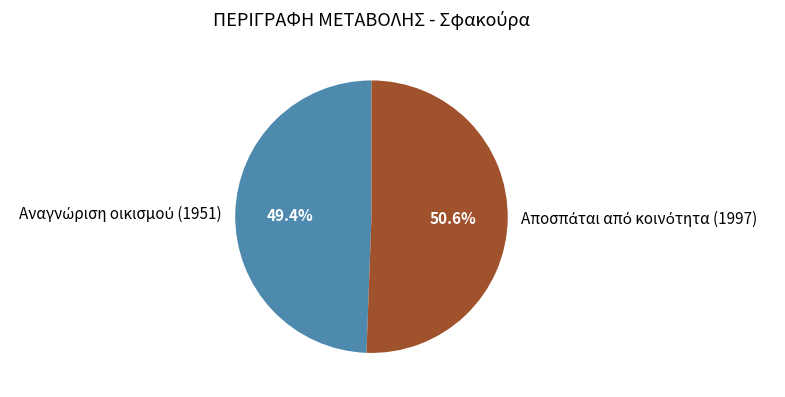

Is there any slice that represents more than half of the pie?

Yes